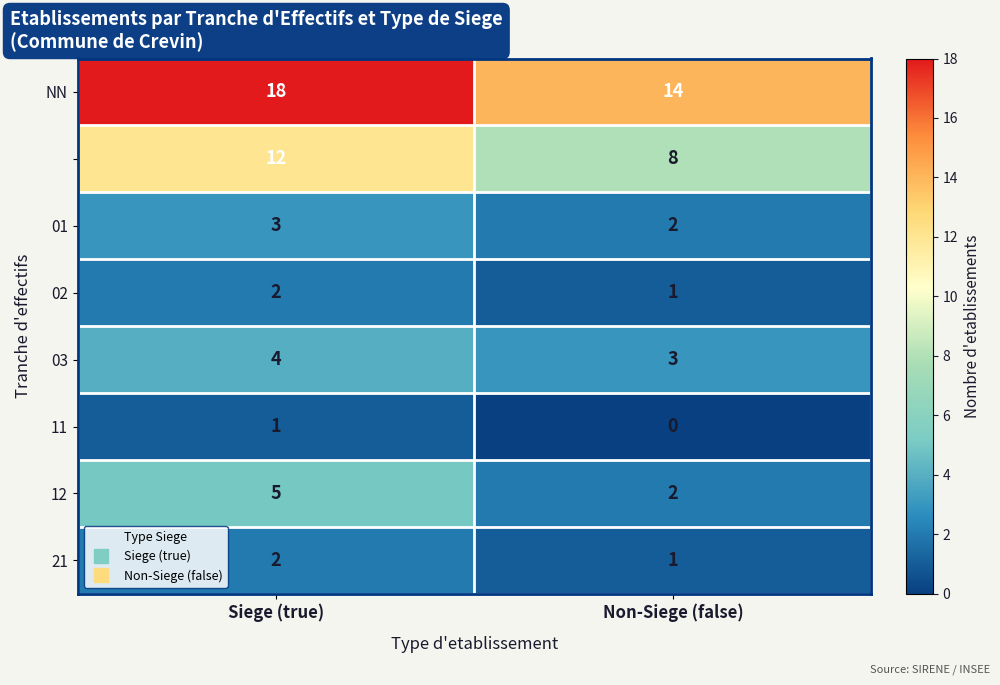

How many distinct data groups are displayed?

8